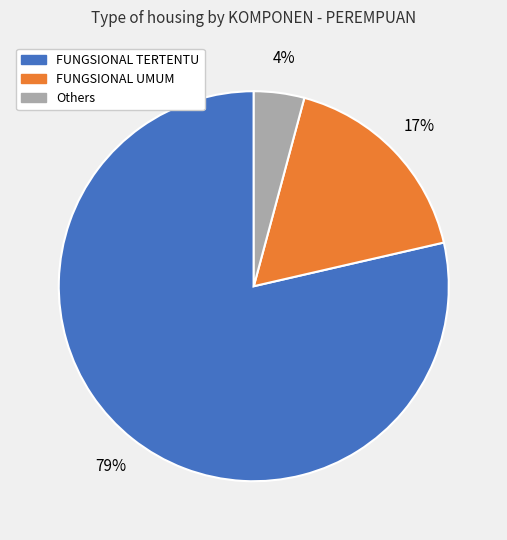

To the nearest percent, what is the average slice percentage?

33%